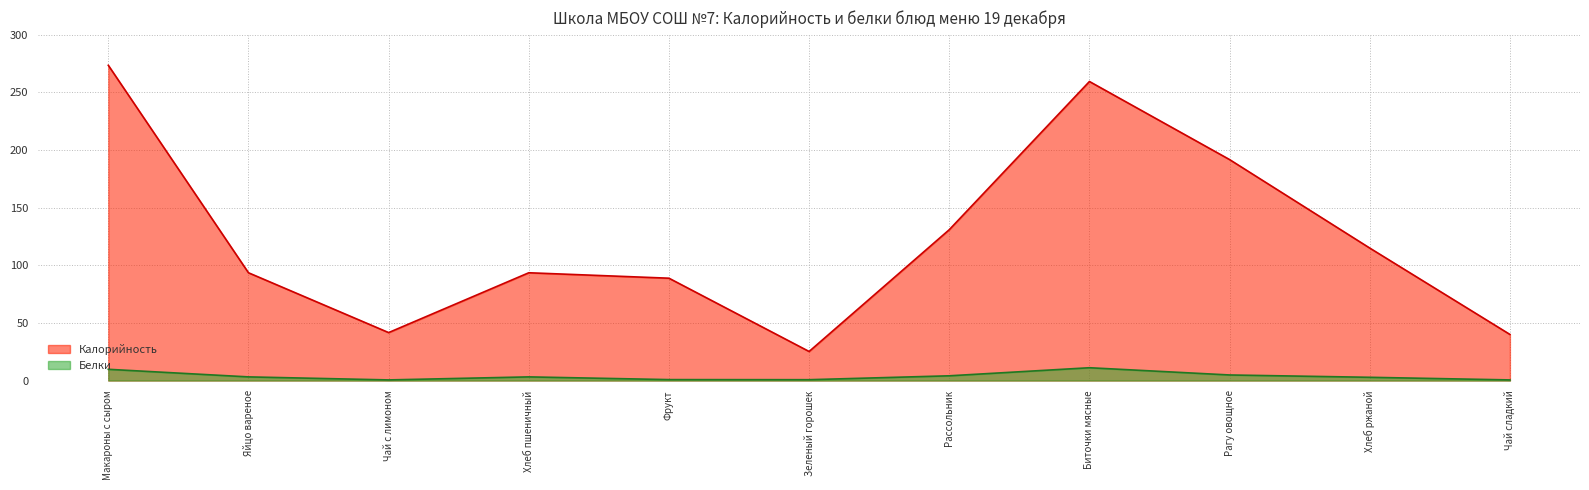

Rank the series by their average value, from lowest to highest.

Белки, Калорийность